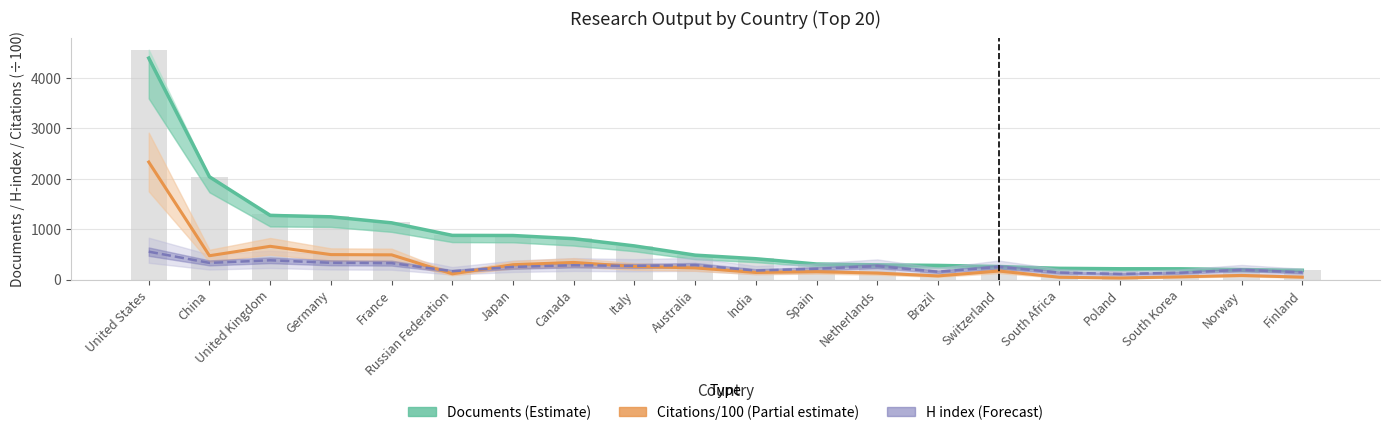

Where is Citations/100 (Partial estimate) nearest to the value 1180?

United Kingdom